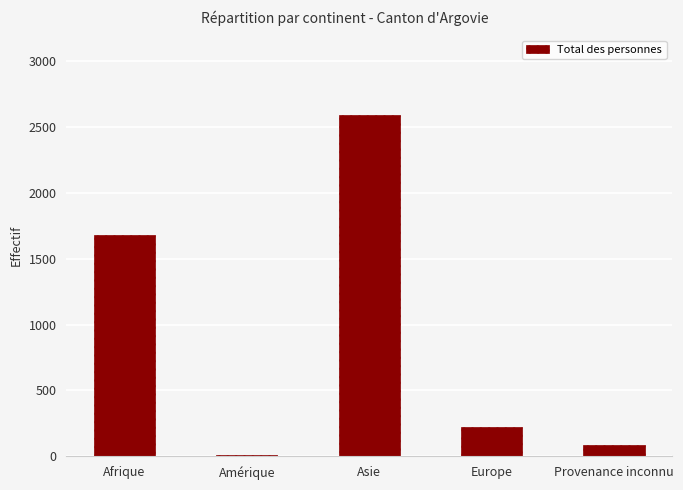

The chart shows a value of 87 at Provenance inconnu. True or false?

True